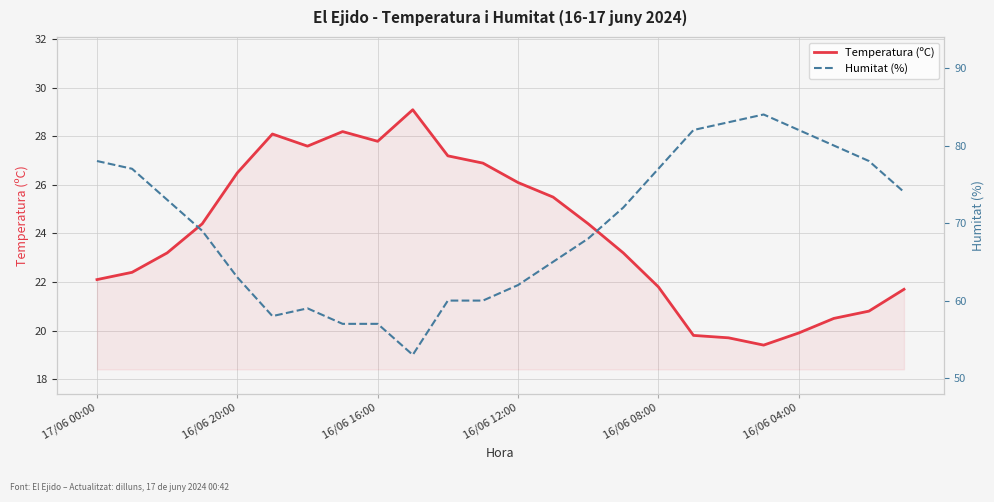

What is the difference between the second highest and second lowest values in the Humitat (%) series?

26.0